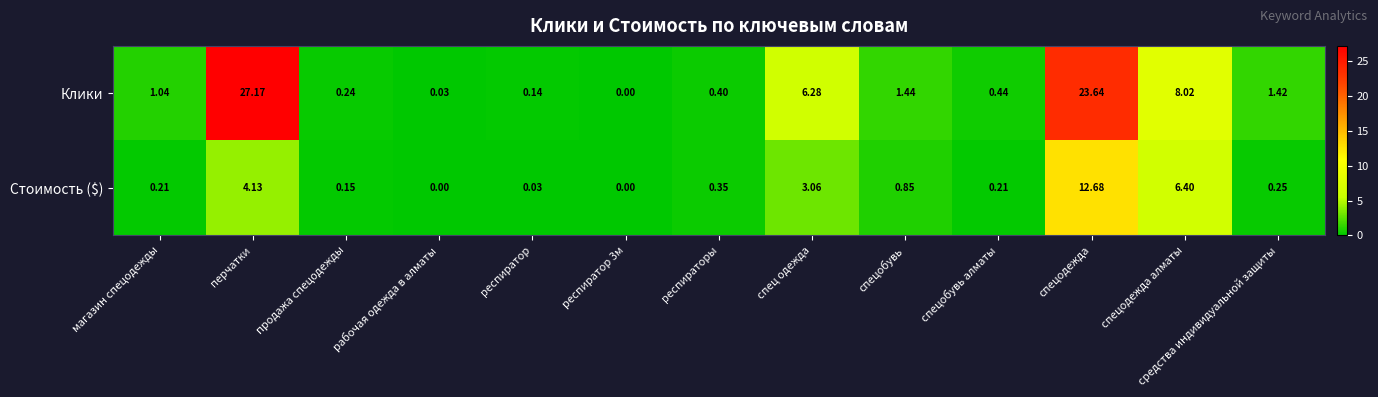

At how many categories does at least one series exceed 17?

2